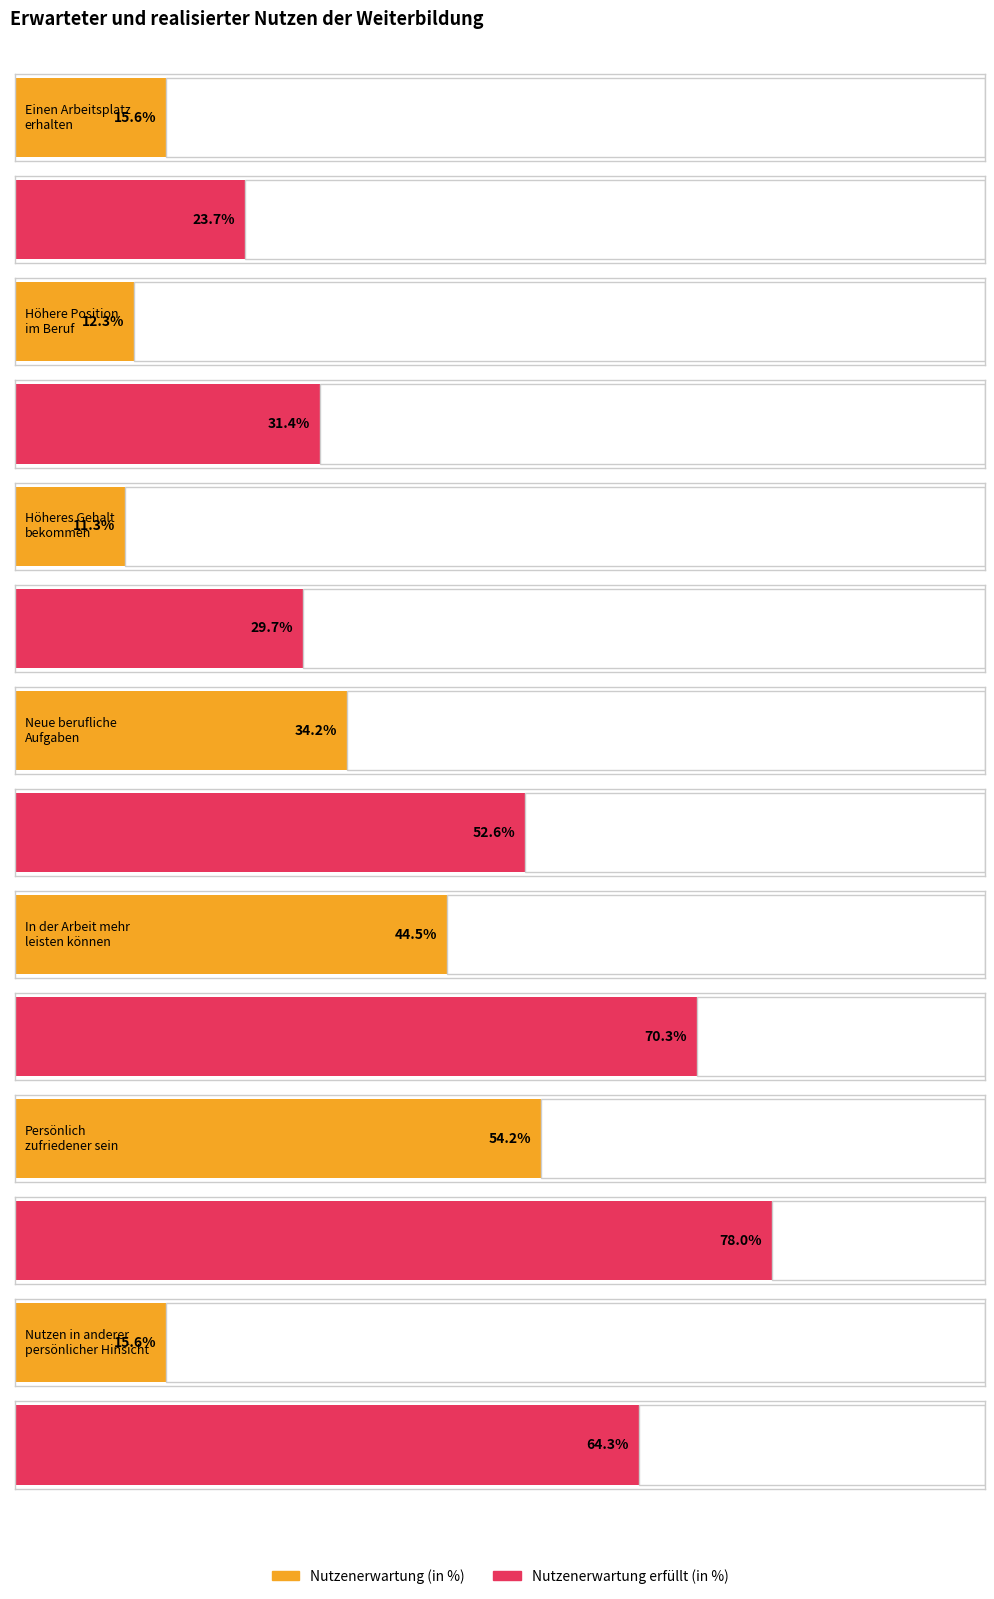

Reading left to right, extract all data points from this chart.

Nutzenerwartung: Einen Arbeitsplatz
erhalten=15.6	Höhere Position
im Beruf=12.3	Höheres Gehalt
bekommen=11.3	Neue berufliche
Aufgaben=34.2	In der Arbeit mehr
leisten können=44.5	Persönlich
zufriedener sein=54.2	Nutzen in anderer
persönlicher Hinsicht=15.6
Nutzenerwartung erfüllt: Einen Arbeitsplatz
erhalten=23.7	Höhere Position
im Beruf=31.4	Höheres Gehalt
bekommen=29.7	Neue berufliche
Aufgaben=52.6	In der Arbeit mehr
leisten können=70.3	Persönlich
zufriedener sein=78.0	Nutzen in anderer
persönlicher Hinsicht=64.3